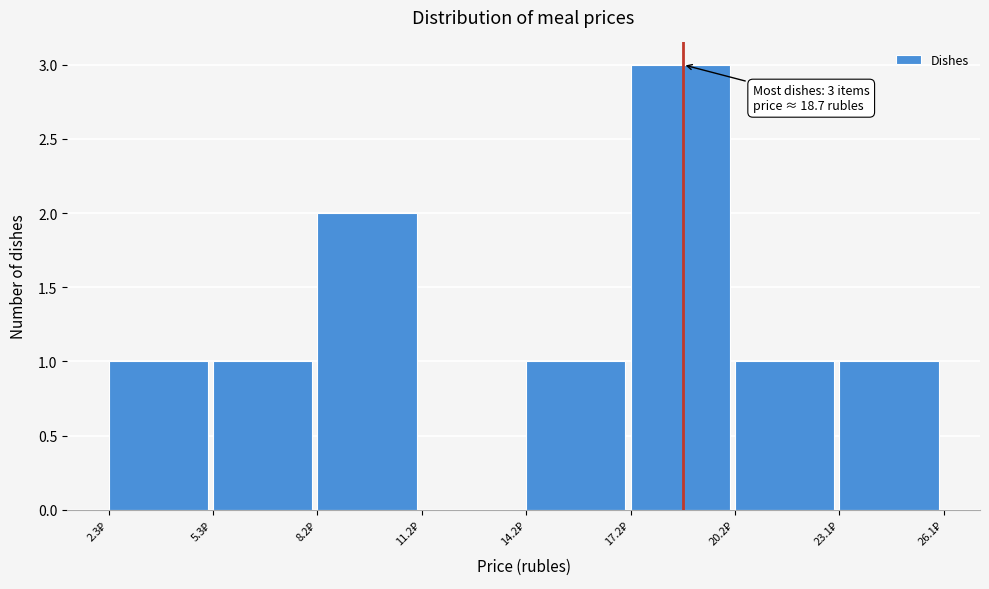

Over which range of the x-axis is the bar tallest?

17.0 to 20.0